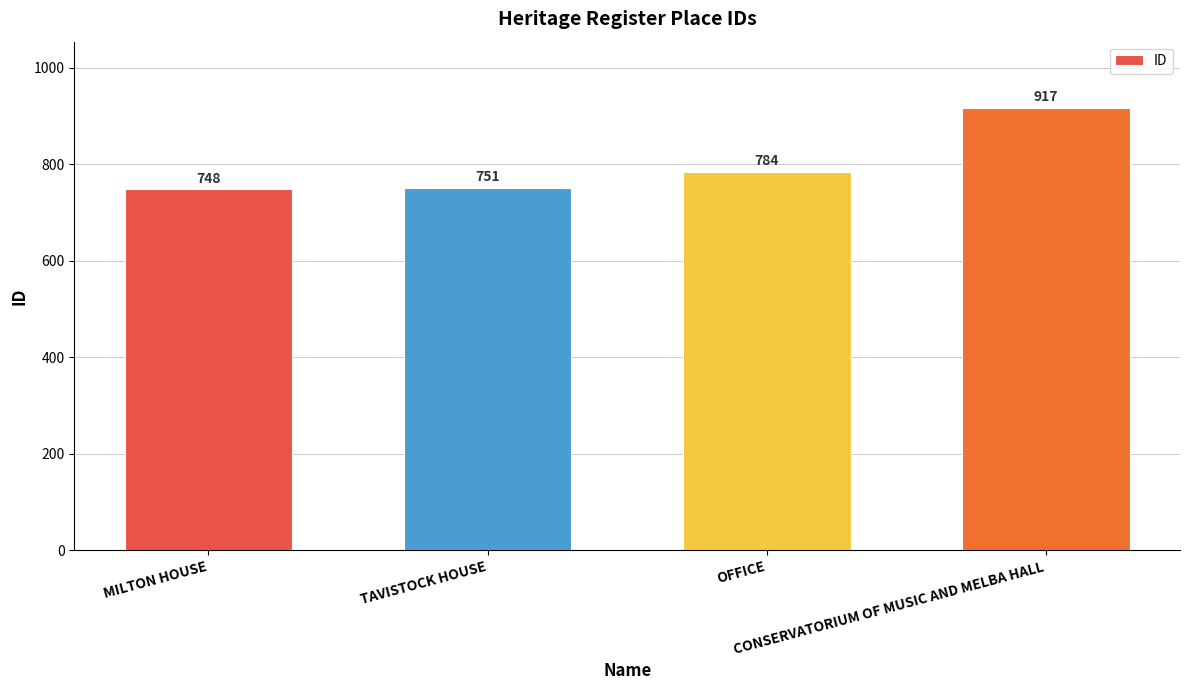

The value at CONSERVATORIUM OF MUSIC AND MELBA HALL is 1631. True or false?

False